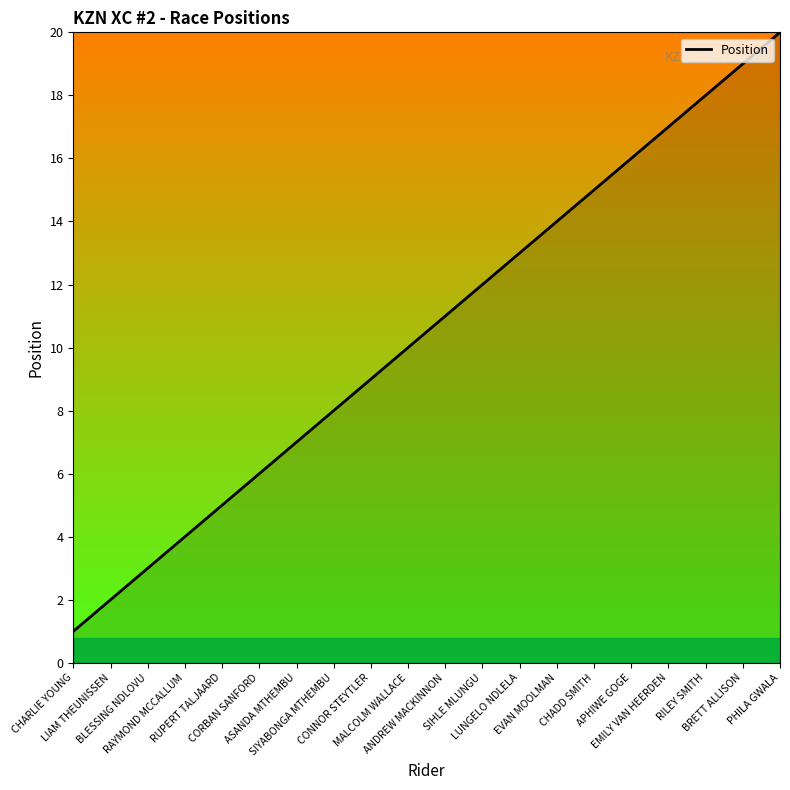

Which category has the lowest value across all series?

CHARLIE YOUNG